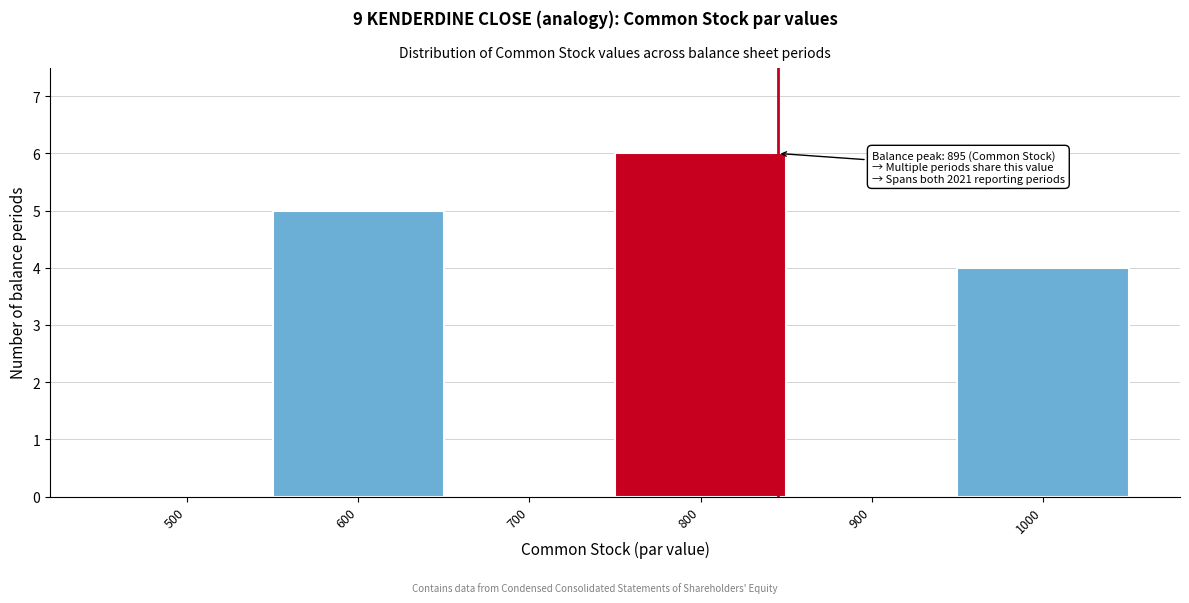

Reading left to right, extract all data points from this chart.

500=0	600=5	700=0	800=6	900=0	1000=4